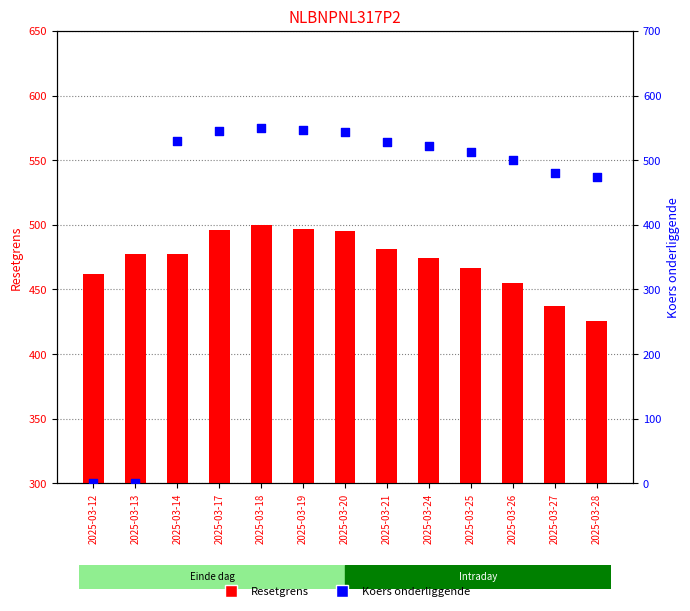

Which series reaches the maximum Y coordinate?

Koers onderliggende